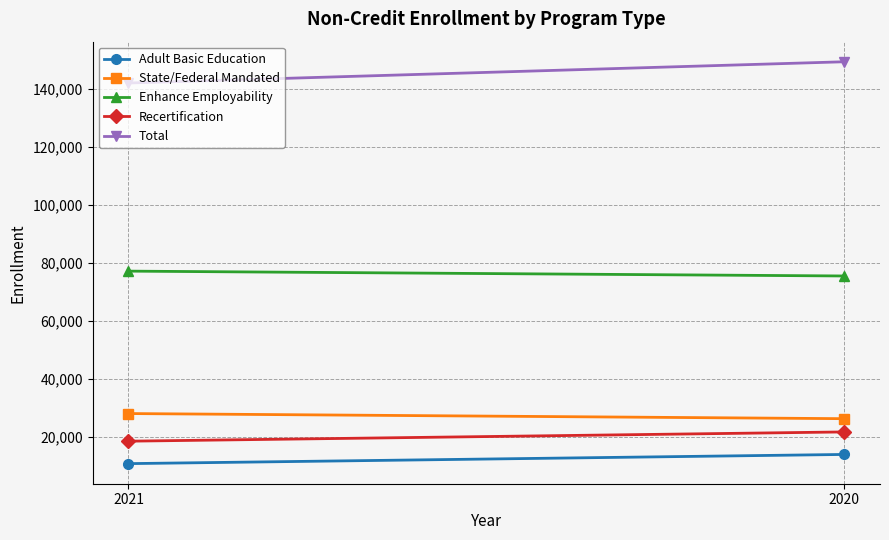

What is the average value of the Enhance Employability series?

76226